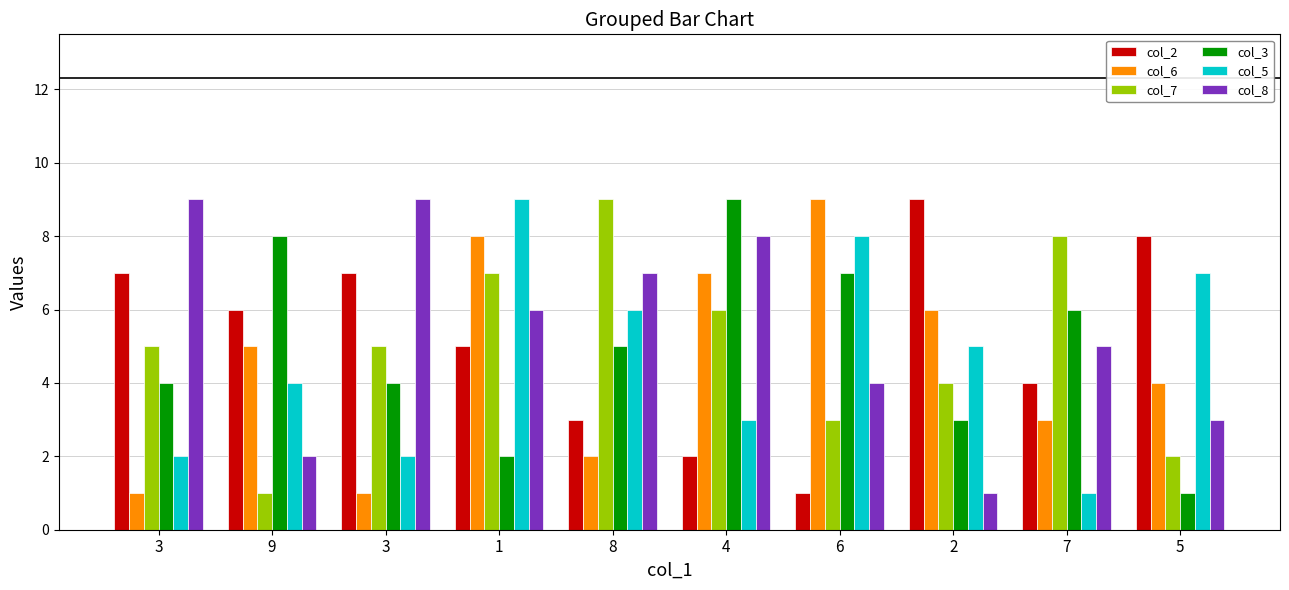

Between 2 and 7, which is larger?

2